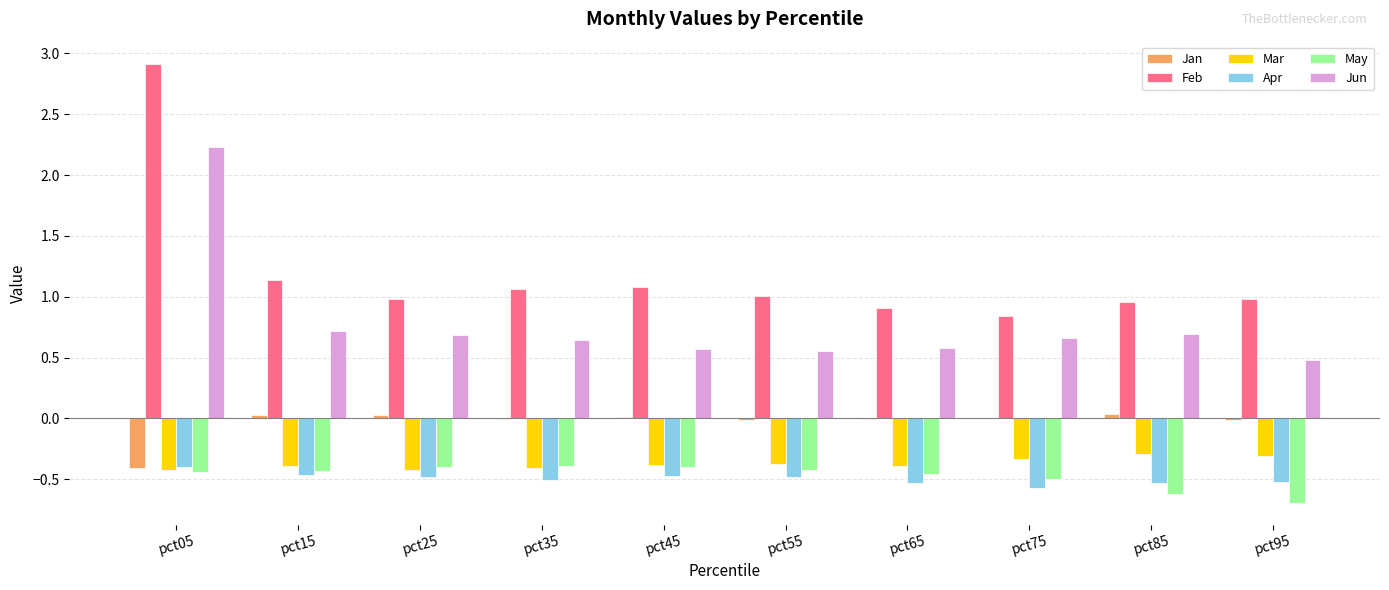

Is the value of Apr at pct85 greater than the value of Feb at pct25?

No